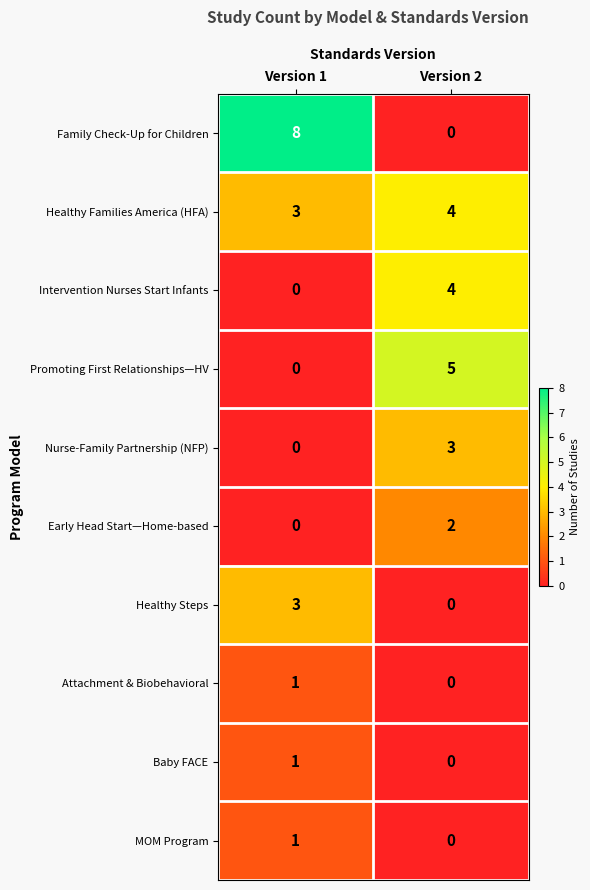

What is the sum of all Family Check-Up for Children values?

8